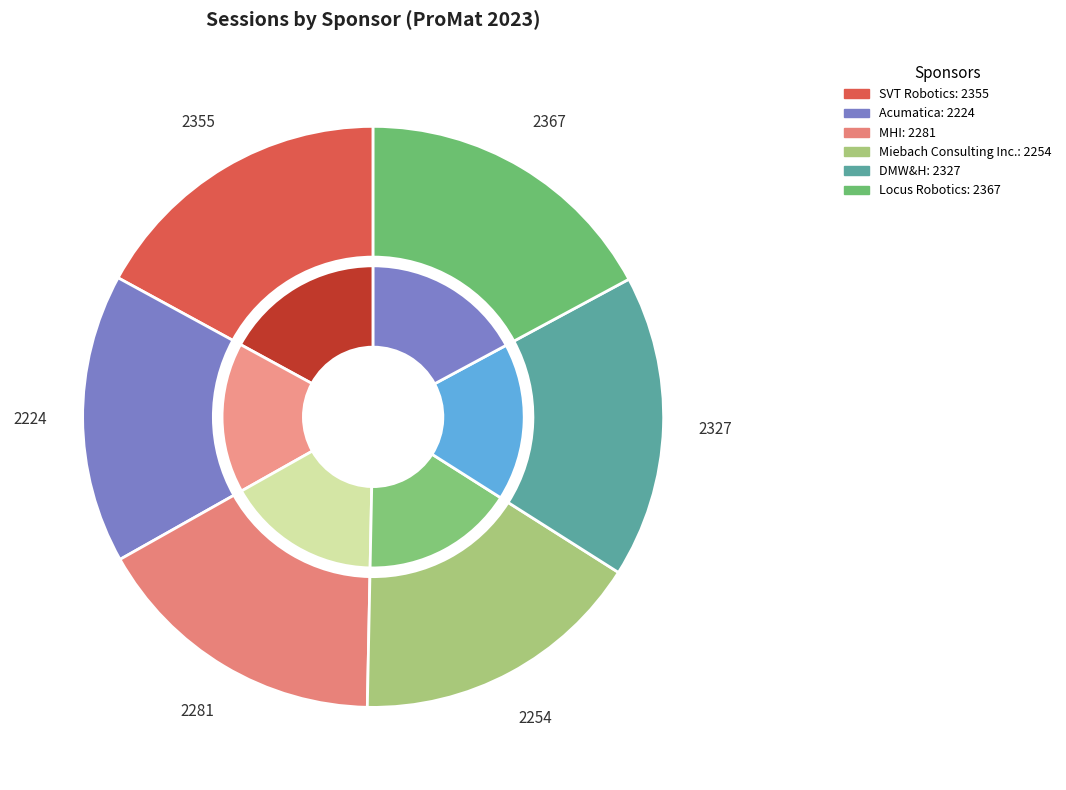

Is it true that Acumatica is 16% of the pie?

True